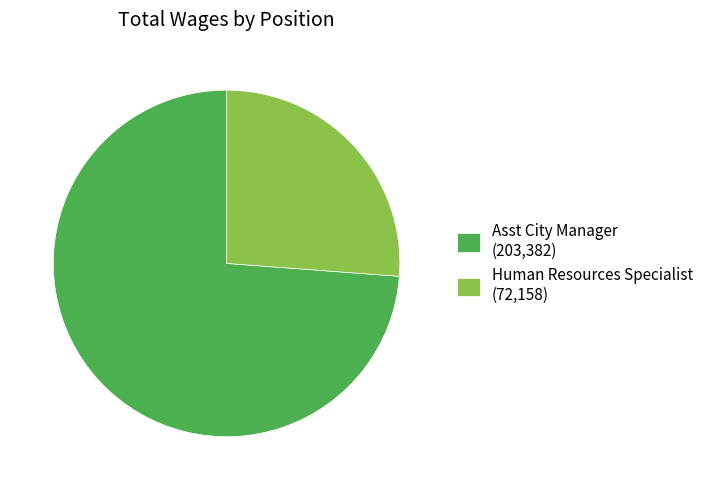

The Asst City Manager slice represents 81% of the pie. True or false?

False